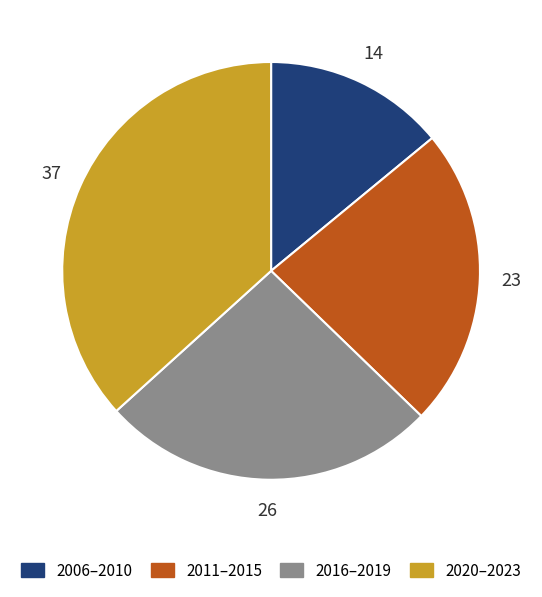

Does any single category account for the majority?

No